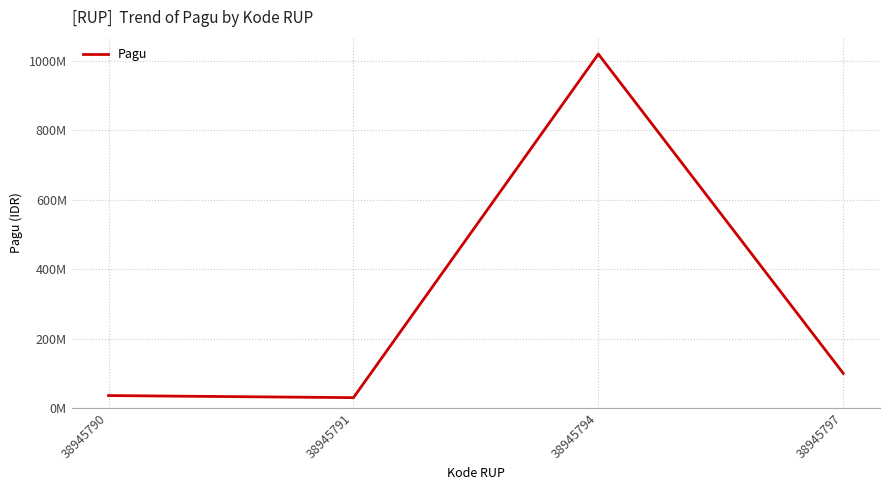

Reading left to right, transcribe all the data shown in this chart.

38945790=36000000	38945791=30000000	38945794=1020000000	38945797=100000000